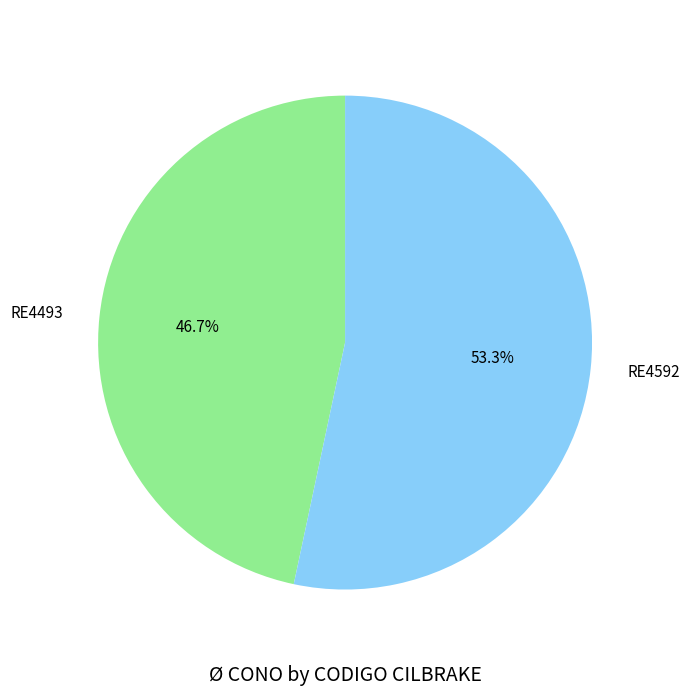

Combined, what portion of the pie is RE4592 and RE4493?

100.0%